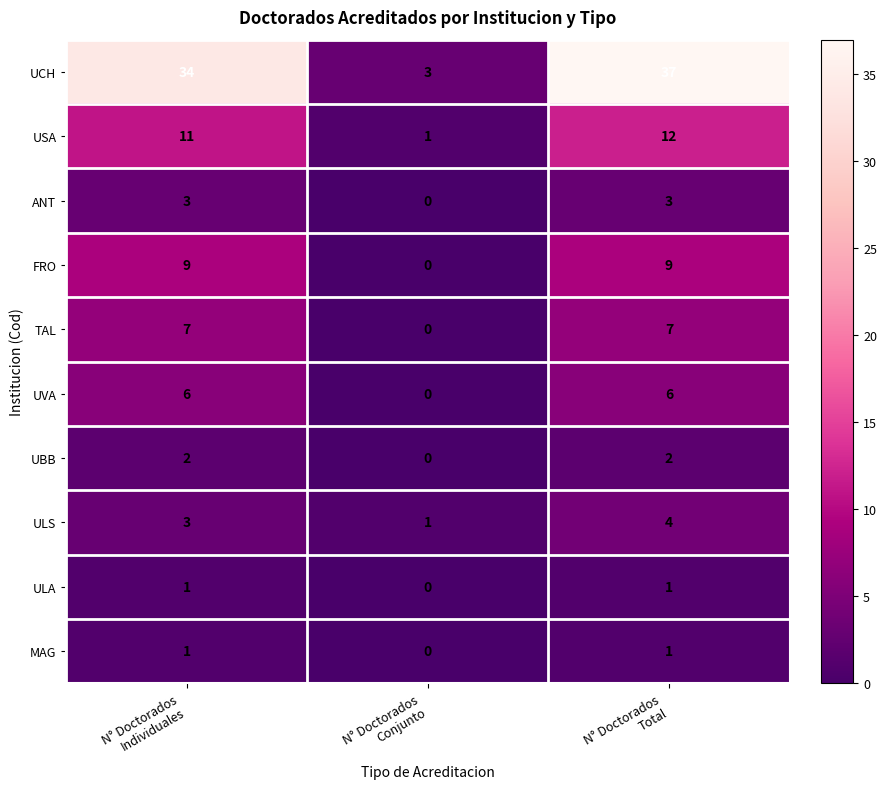

What is the highest value of the ULS series?

4